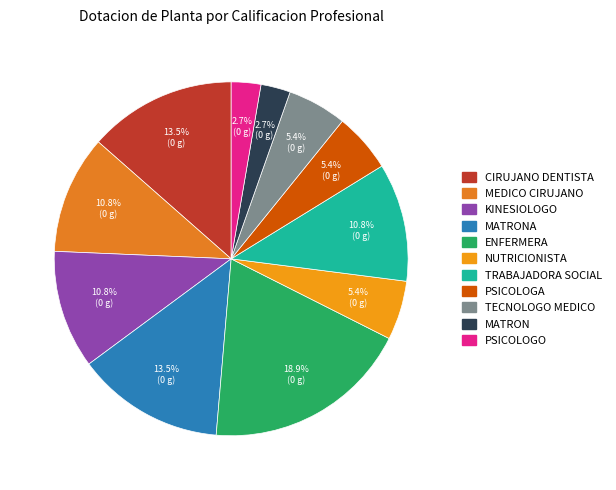

Is there a majority slice in this chart?

No